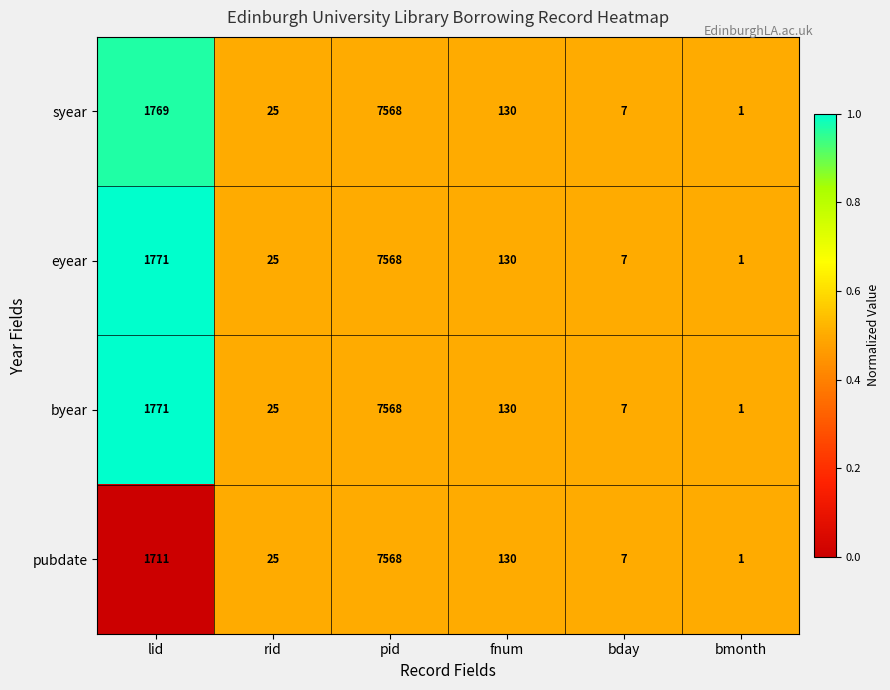

The value of eyear at fnum is 130. True or false?

True